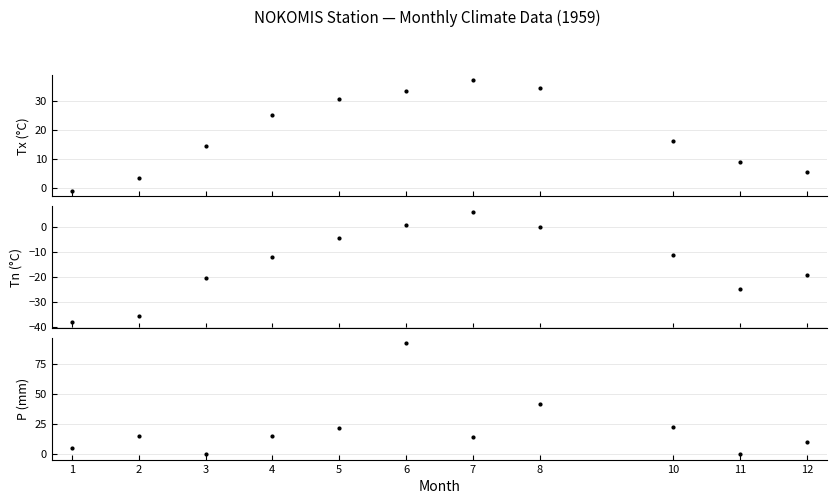

Which has a higher value, 1 or 5?

5